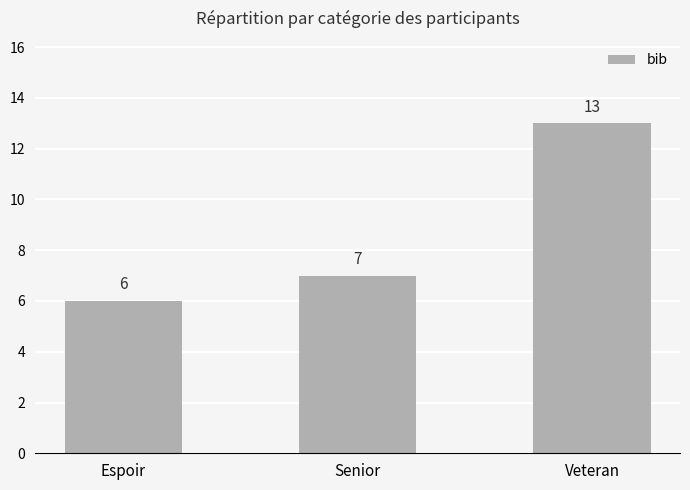

What position from the right is Espoir?

3